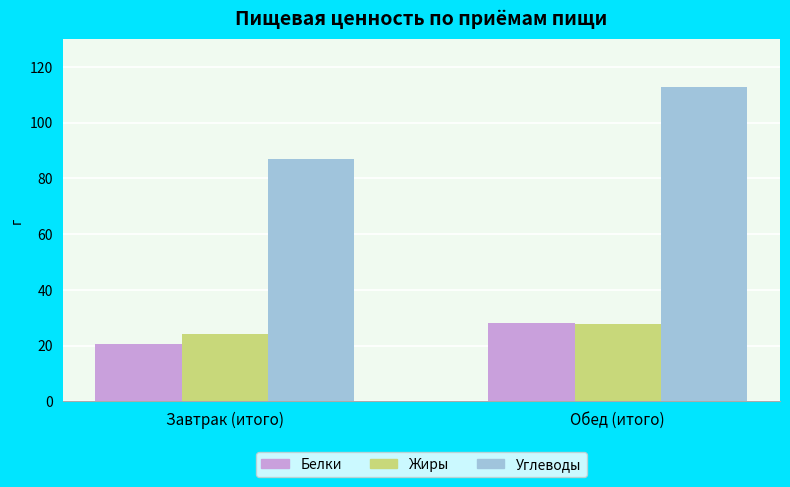

Which series has the widest spread of values?

Углеводы